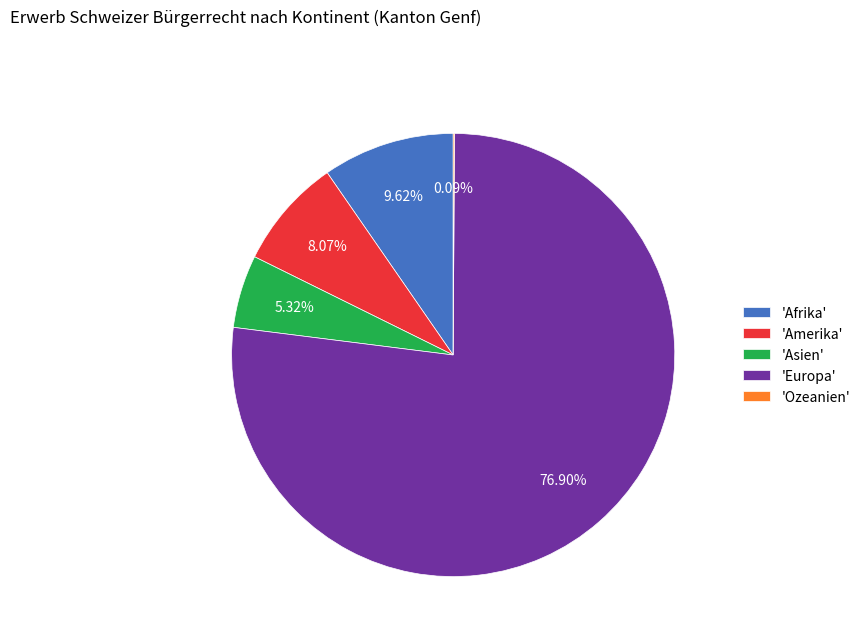

Which slice represents more than half of the pie?

'Europa'